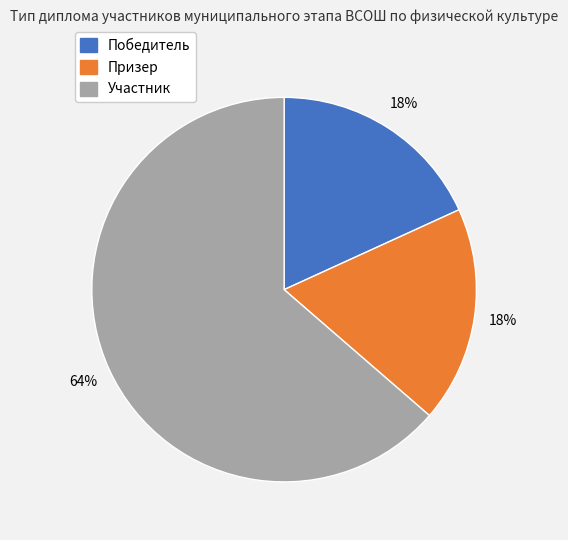

True or false: Участник accounts for 64% of the total.

True